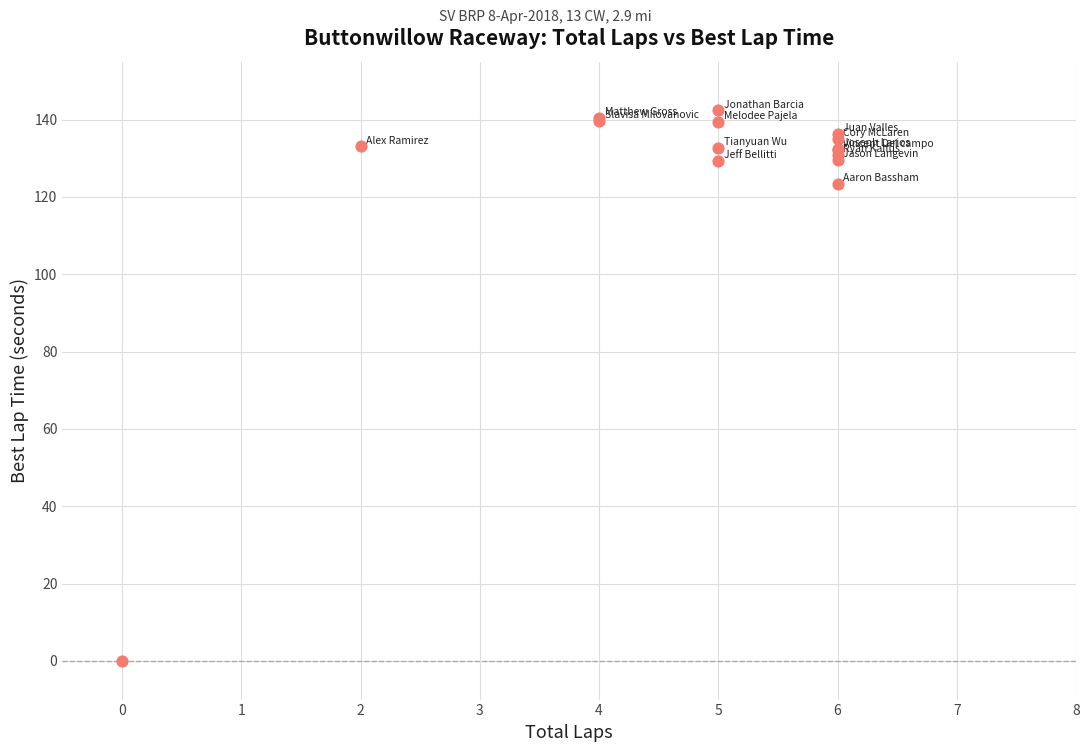

What Y value in the scatter plot is closest to 71?

123.4